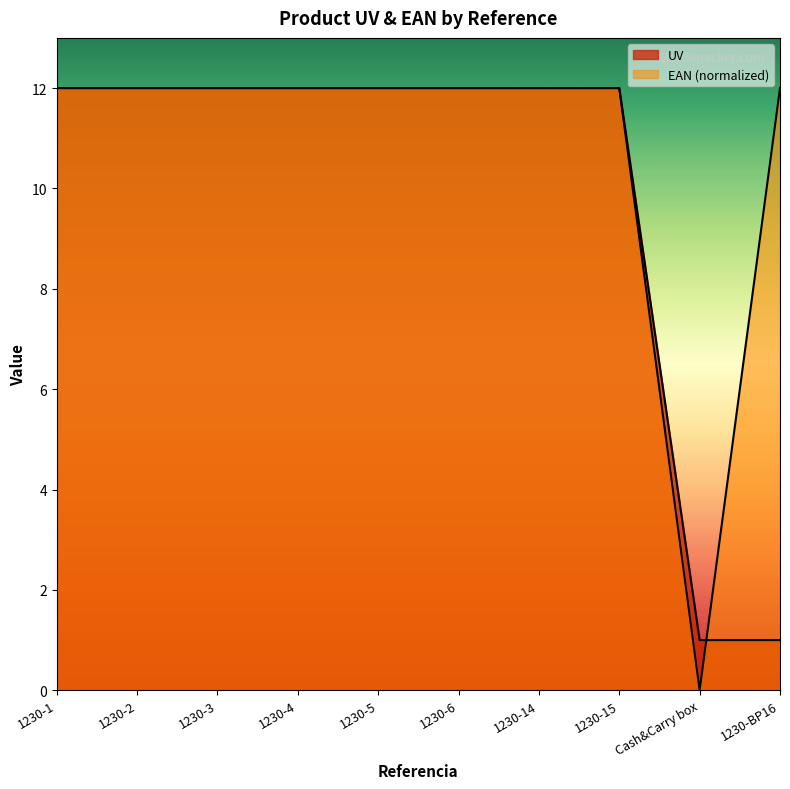

Which has a higher value, 1230-15 or 1230-BP16?

1230-15